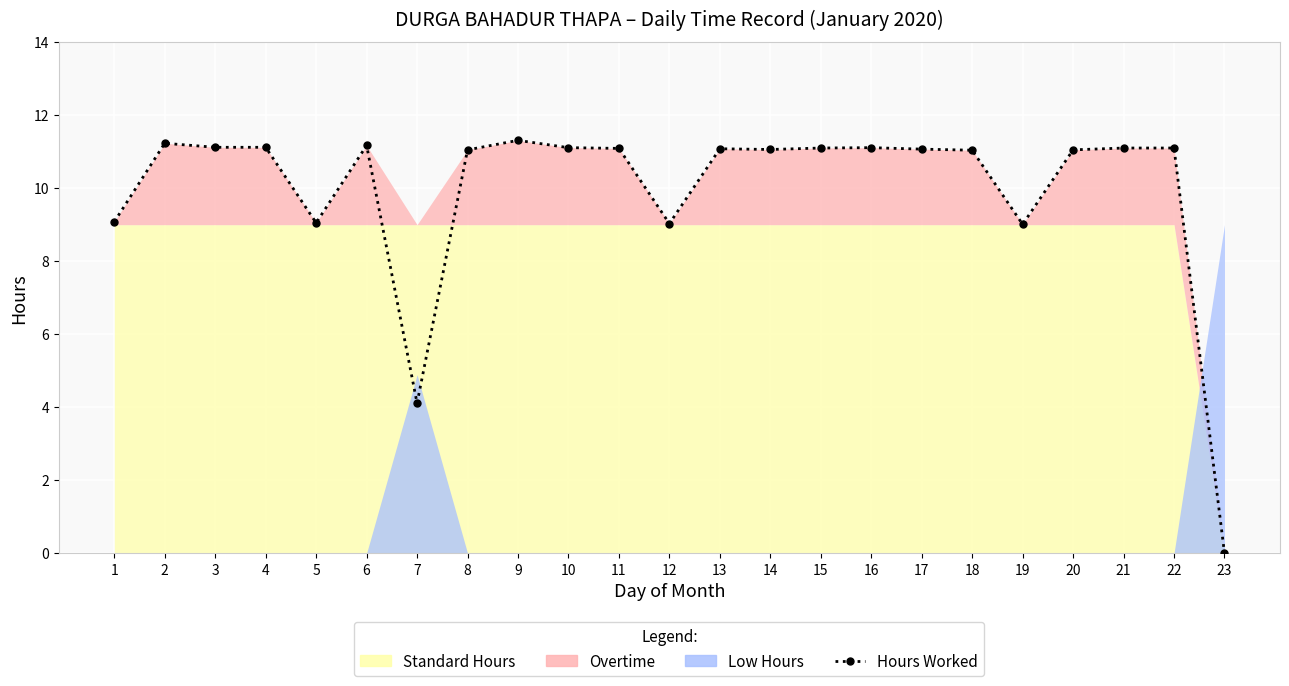

Between 6 and 17, which is larger?

6